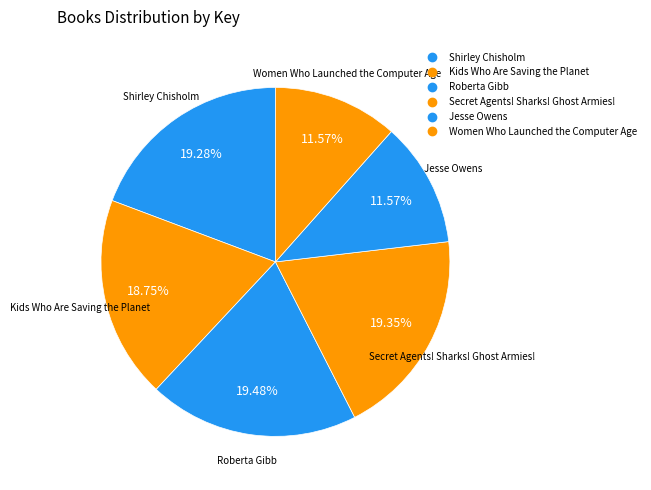

Count the number of slices in the pie.

6